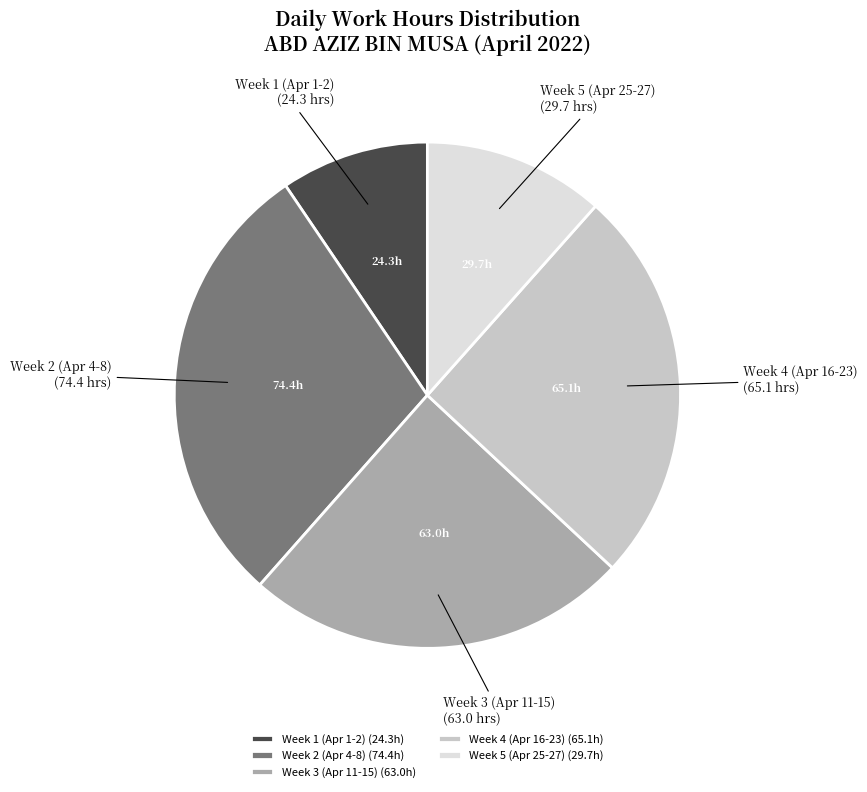

Count the number of slices in the pie.

5